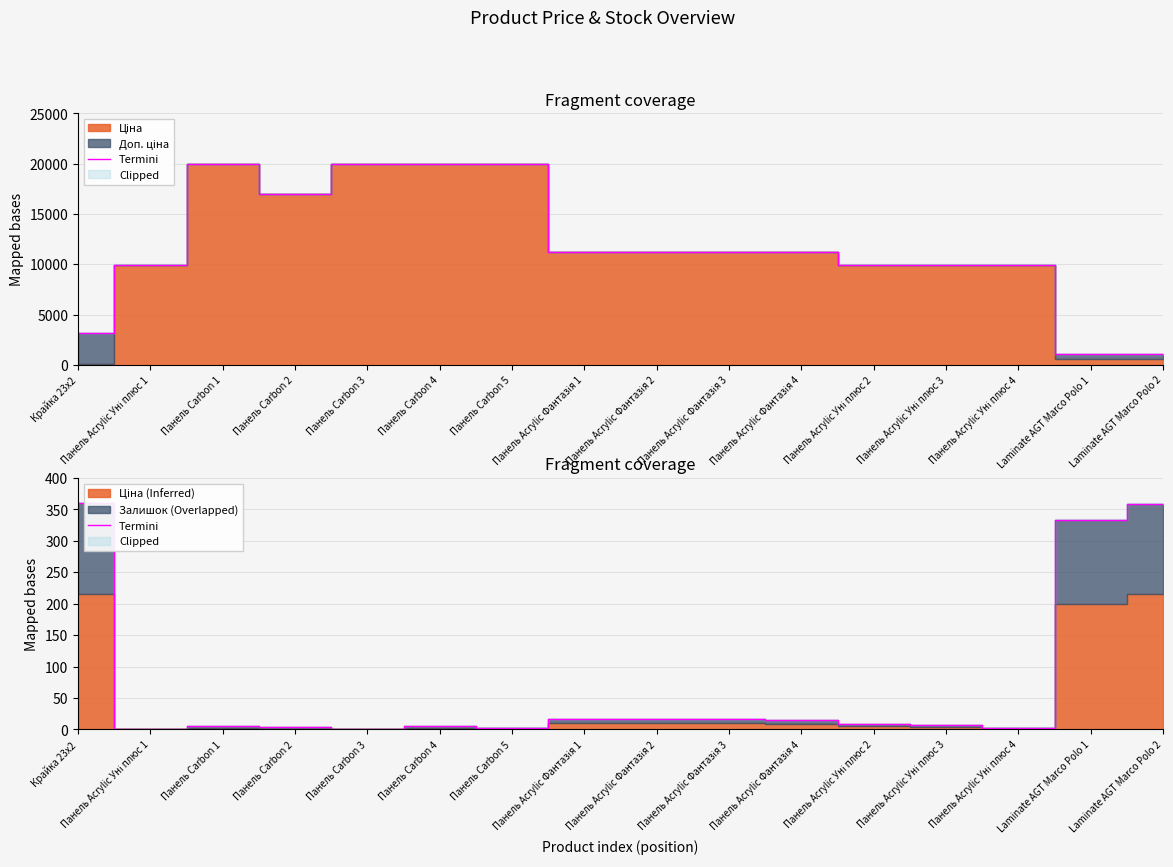

At which category does the chart reach its peak across all series?

Крайка 23x2